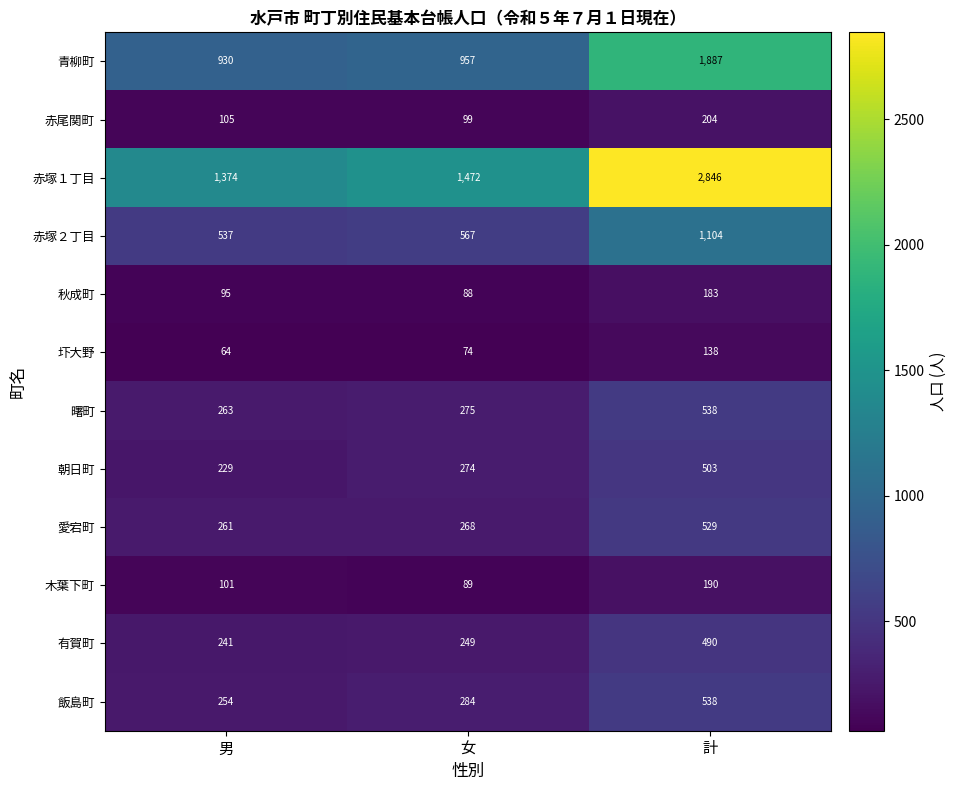

Which category has the lowest value across all series?

男